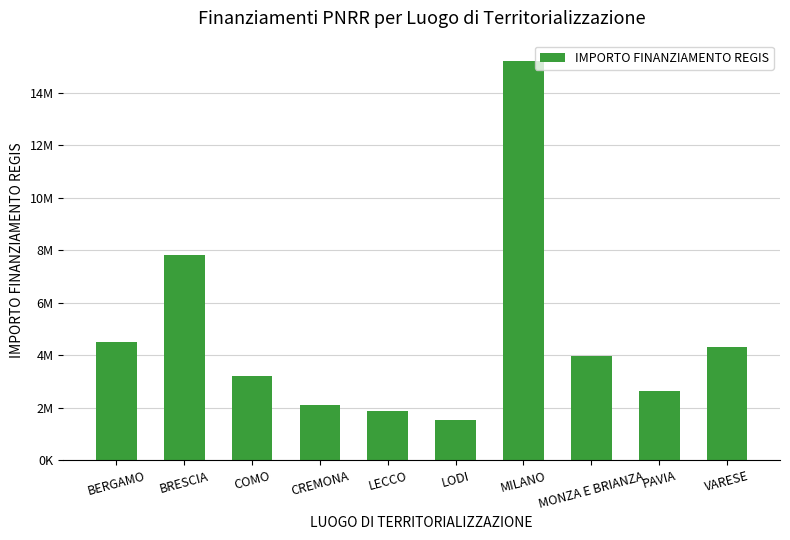

Reading left to right, transcribe all the data shown in this chart.

4523000	7812000	3215000	2104000	1876000	1543000	15234000	3987000	2645000	4312000